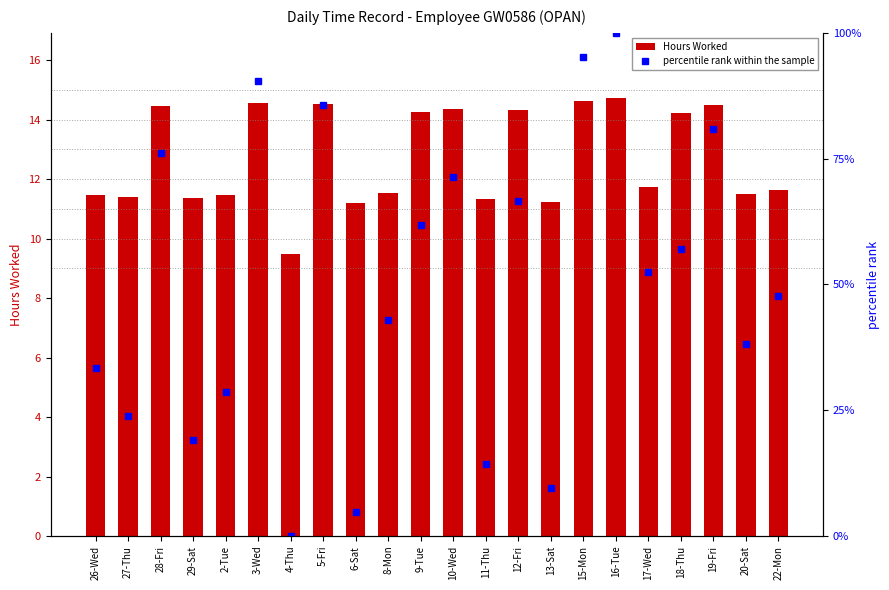

Reading left to right, list all the values displayed in this chart.

Hours Worked: 11.5	11.4	14.5	11.3	11.4	14.6	9.5	14.5	11.2	11.5	14.2	14.4	11.3	14.3	11.2	14.6	14.7	11.7	14.2	14.5	11.5	11.6
percentile rank within the sample: 33.3	23.8	76.2	19.0	28.6	90.5	0.0	85.7	4.8	42.9	61.9	71.4	14.3	66.7	9.5	95.2	100.0	52.4	57.1	81.0	38.1	47.6